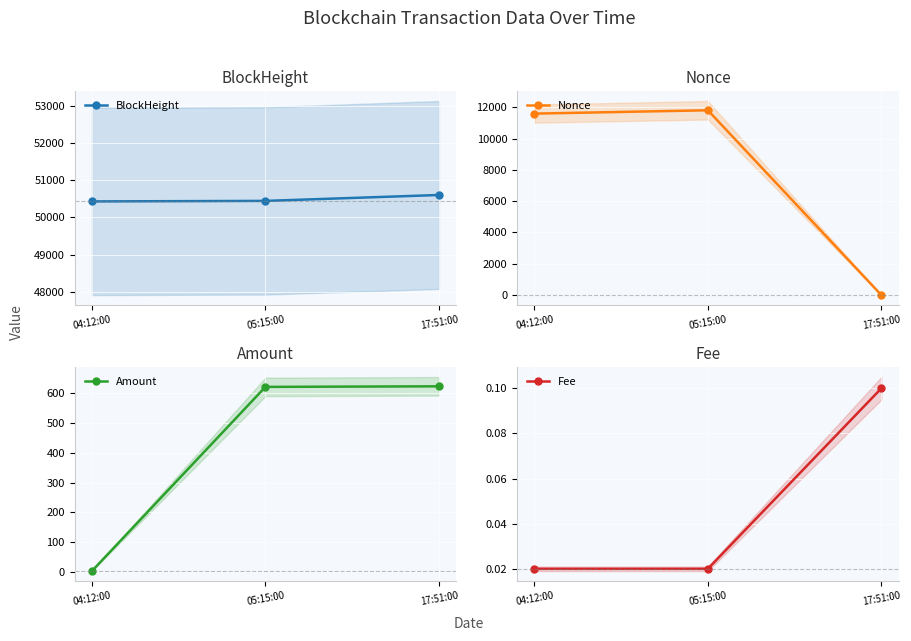

Rank the categories by Fee value from highest to lowest.

17:51:00, 04:12:00, 05:15:00